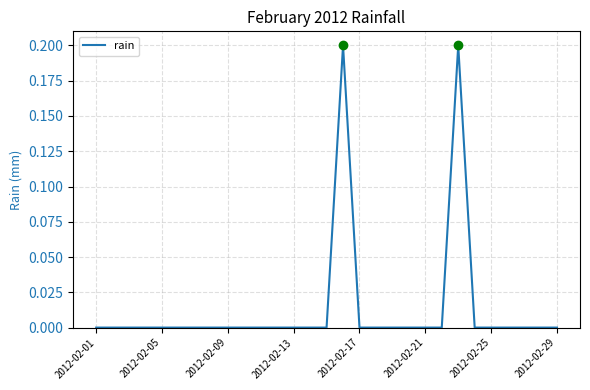

How many lines are shown in the chart?

1